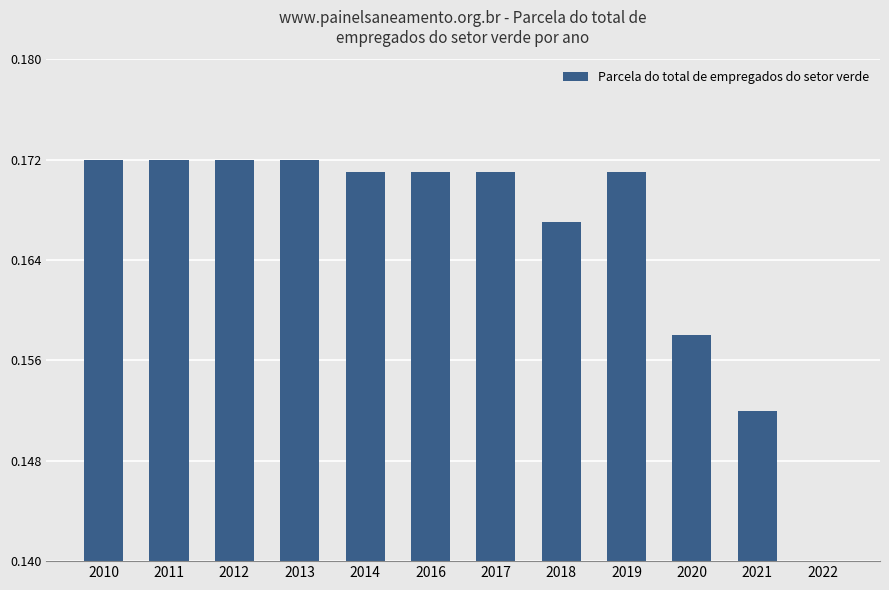

What is the approximate value at 2011?

0.2